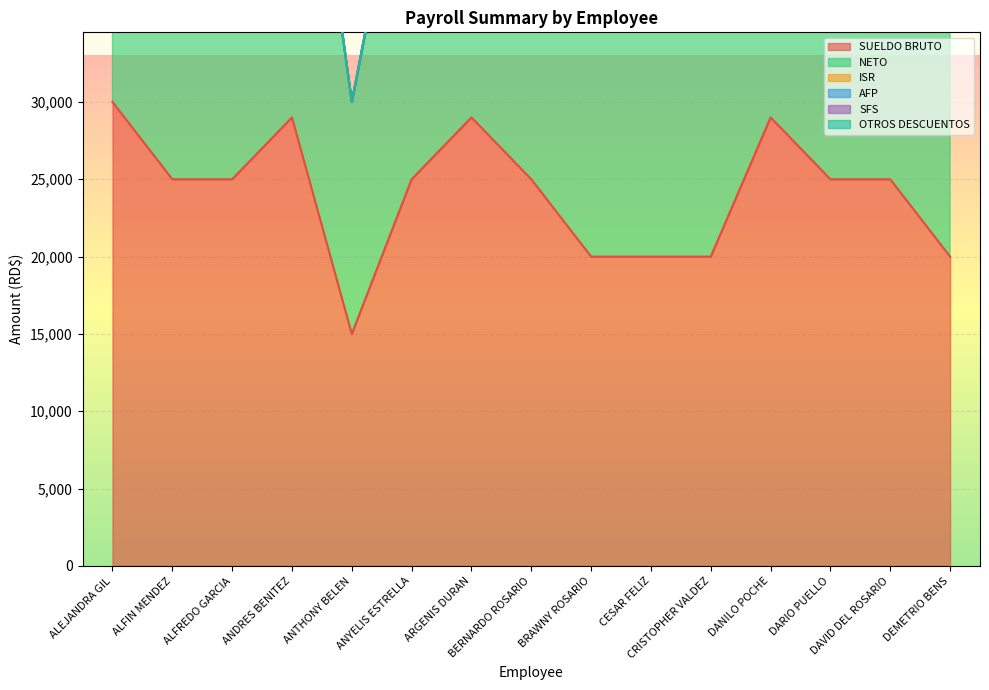

Is it true that OTROS DESCUENTOS equals 0 at ALFIN MENDEZ?

True